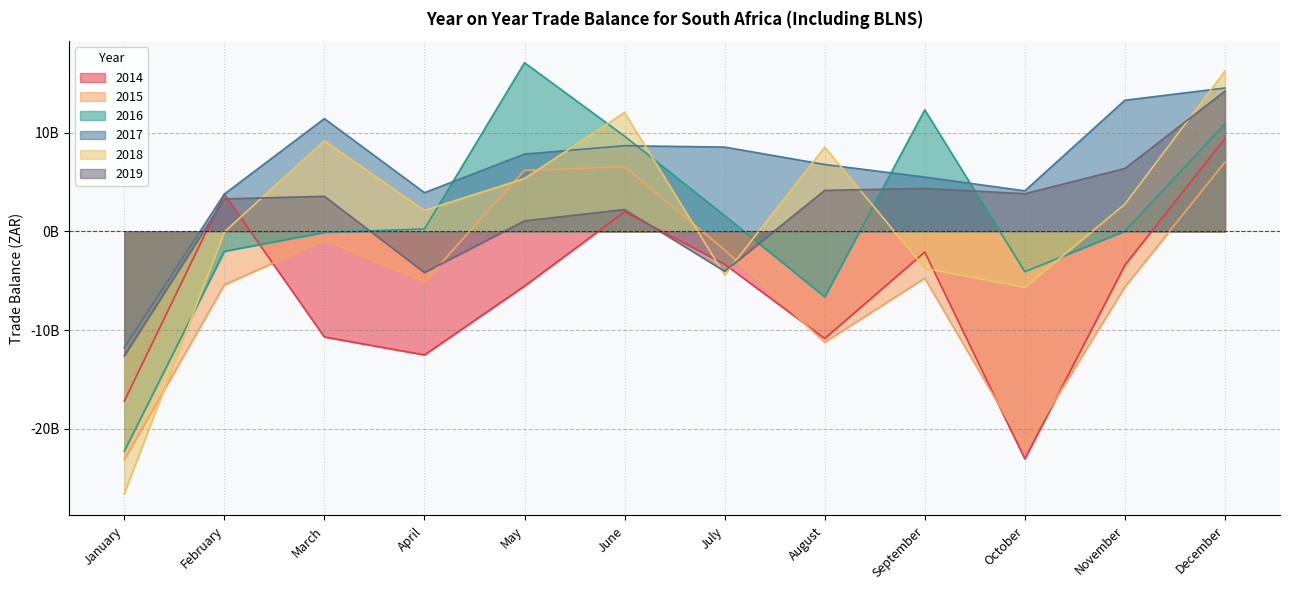

At how many categories does at least one series exceed 11421080877?

6